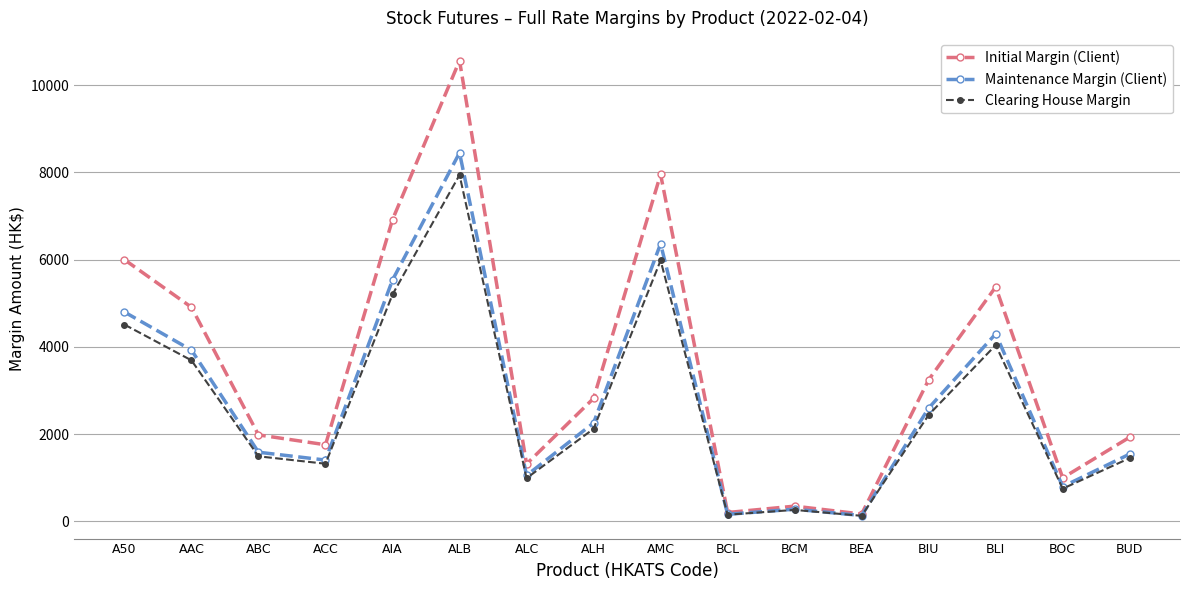

What is the average value of the Clearing House Margin series?

2654